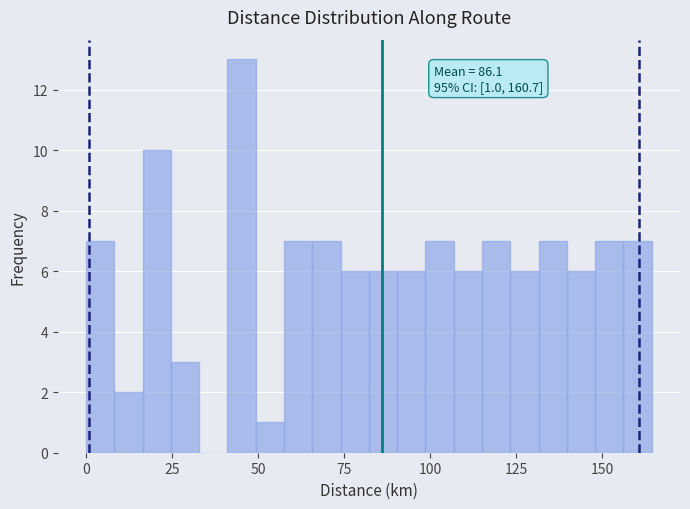

Around what value on the x-axis is the tallest bar? Give the approximate position of its centre, as read against the axis.

45